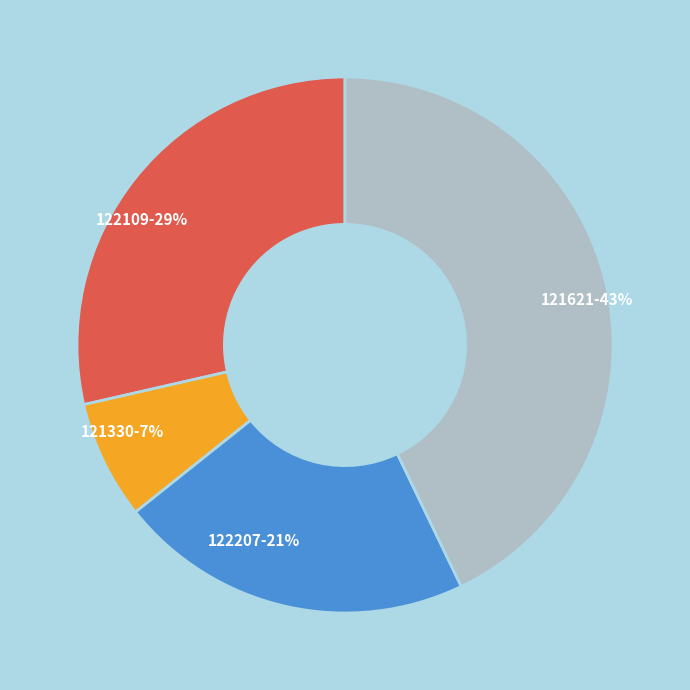

Does 122207 represent more than half of the total?

No